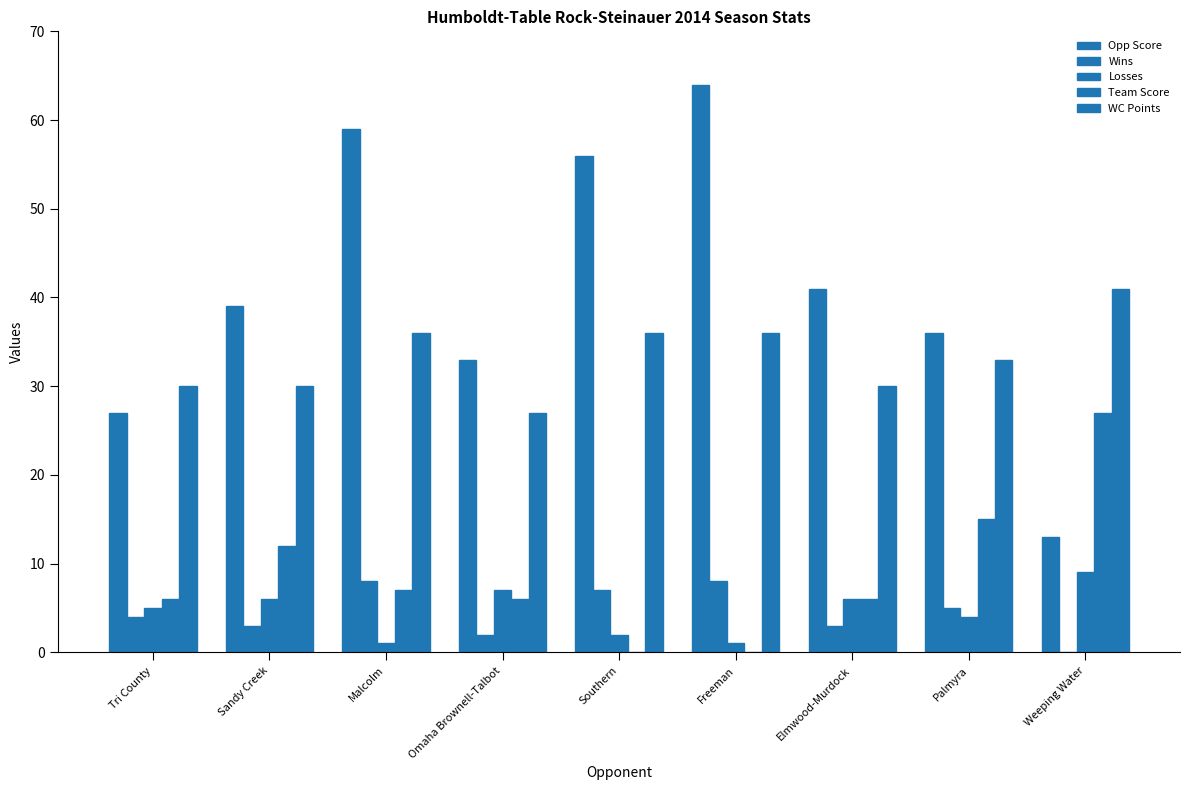

What is the difference between the maximum and minimum values in the Losses series?

8